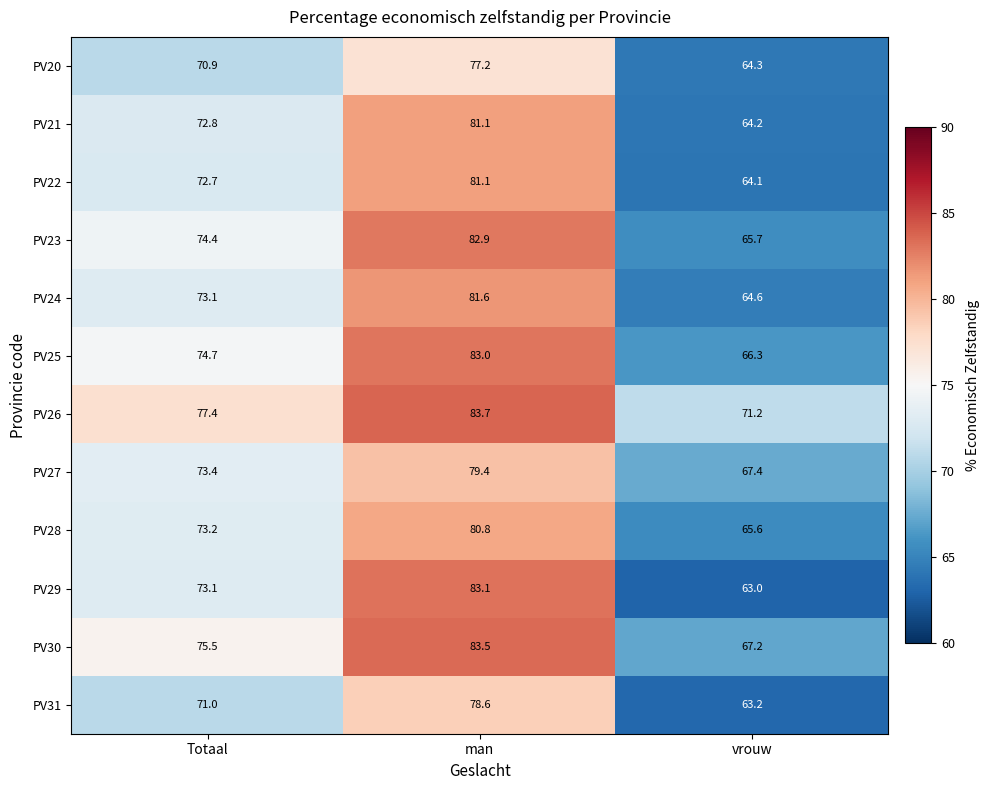

Which series has the largest total across all categories?

PV26